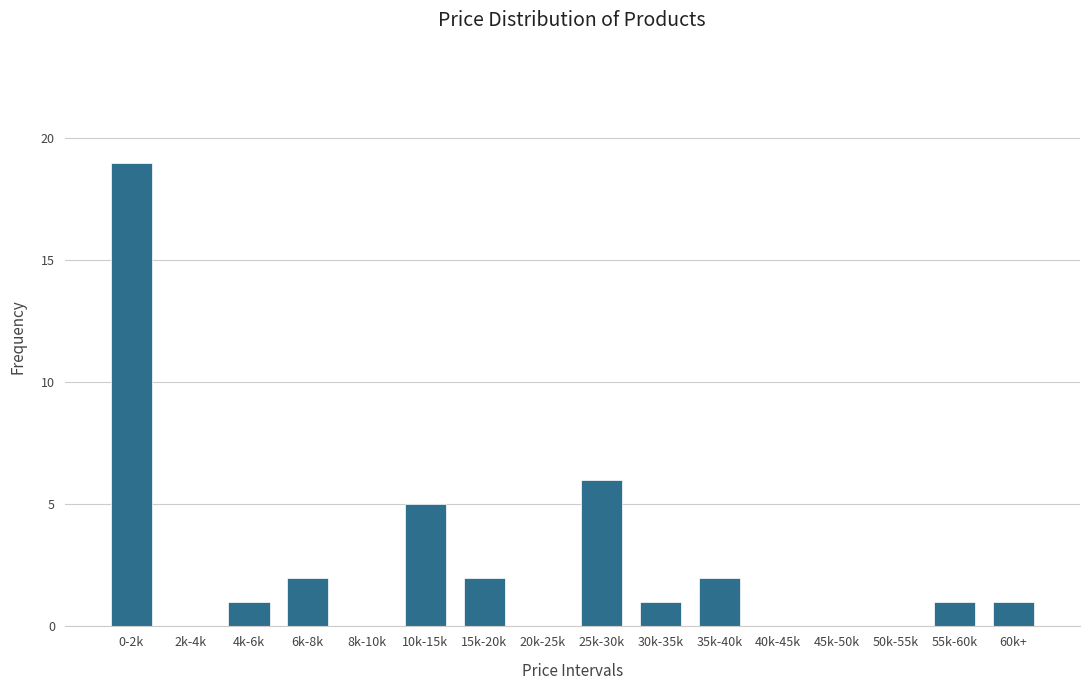

Reading right to left, what are all the values shown in this chart?

60k+=1	55k-60k=1	50k-55k=0	45k-50k=0	40k-45k=0	35k-40k=2	30k-35k=1	25k-30k=6	20k-25k=0	15k-20k=2	10k-15k=5	8k-10k=0	6k-8k=2	4k-6k=1	2k-4k=0	0-2k=19